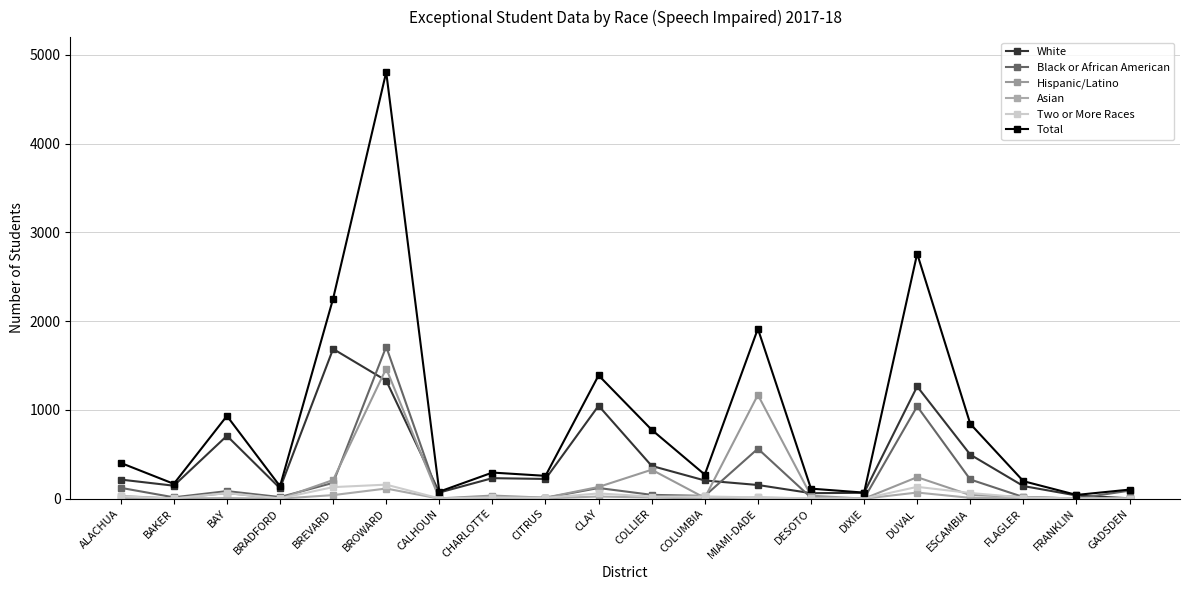

What is the label of the 18th point from the left?

FLAGLER